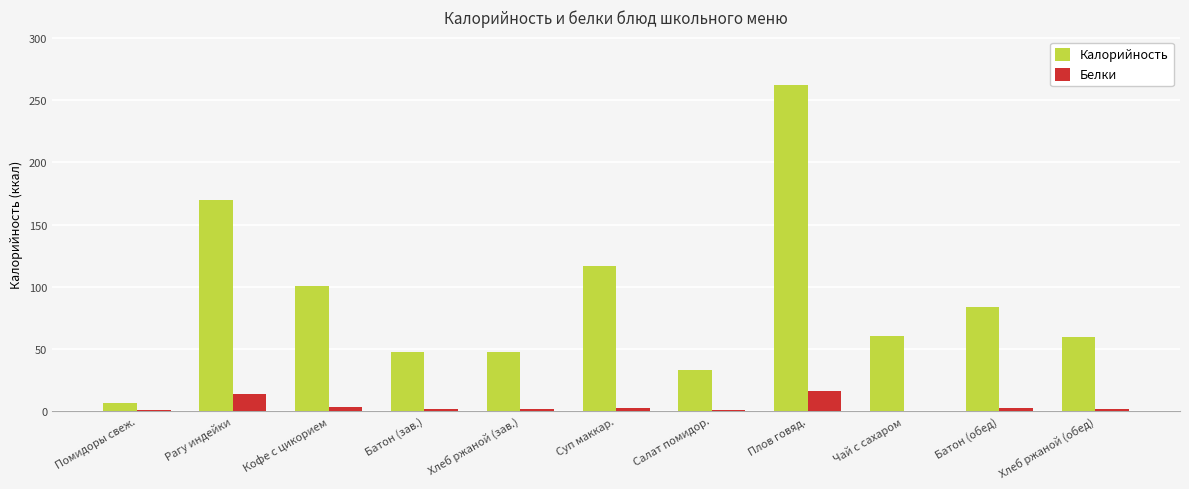

Which label corresponds to the largest value in the chart?

Плов говяд.